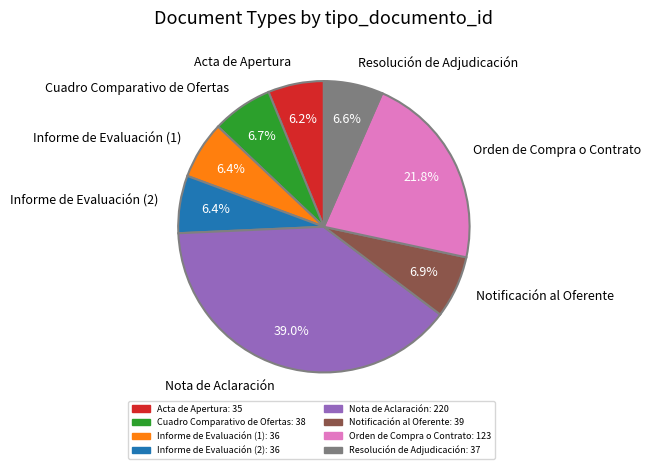

To the nearest percent, what portion does Nota de Aclaración represent?

39%